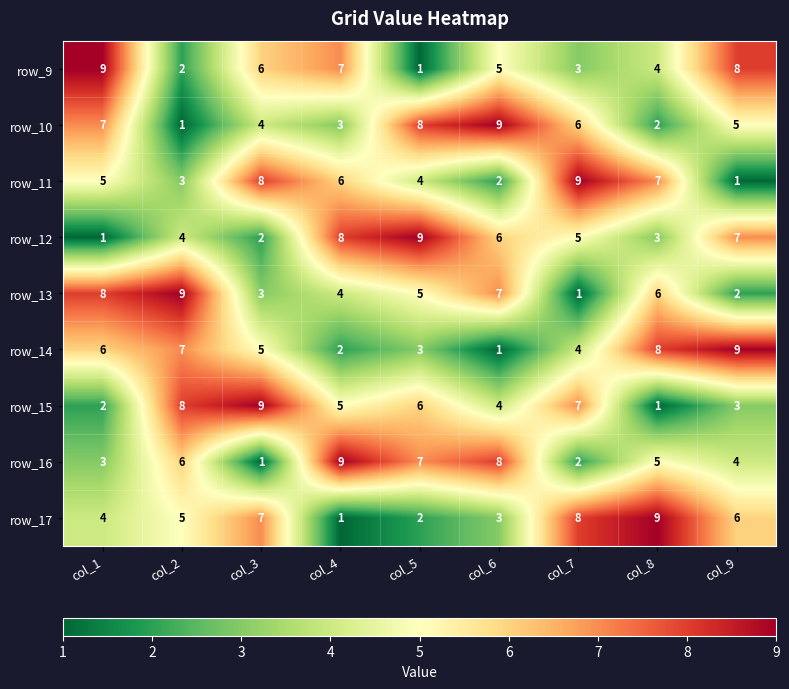

At which label is row_15 closest to 5?

col_4